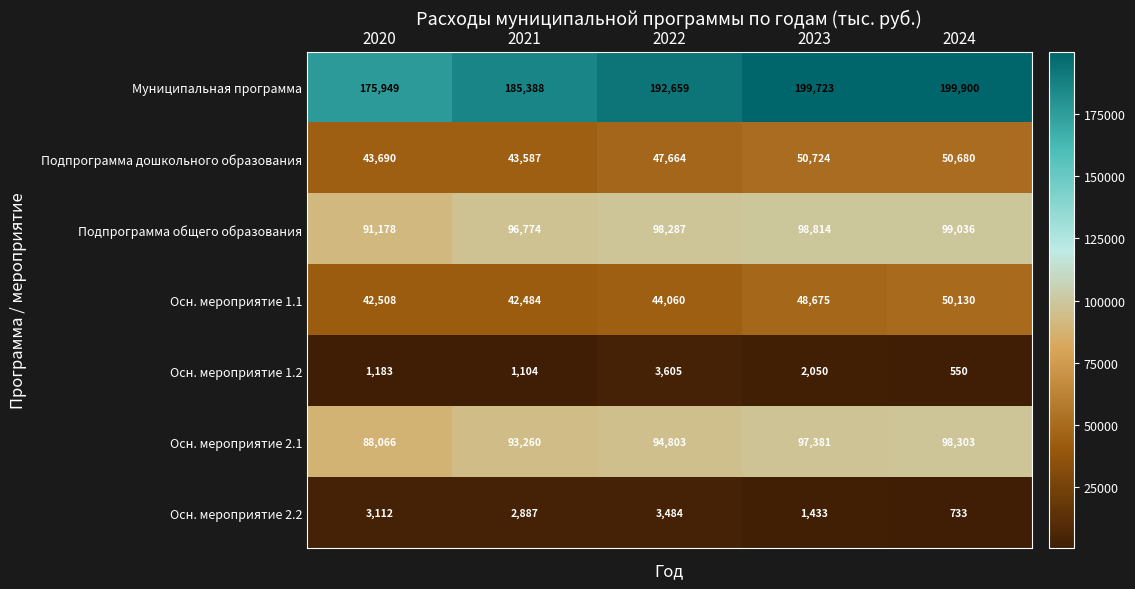

What is the difference between the Осн. мероприятие 2.1 values at 2022 and 2021?

1543